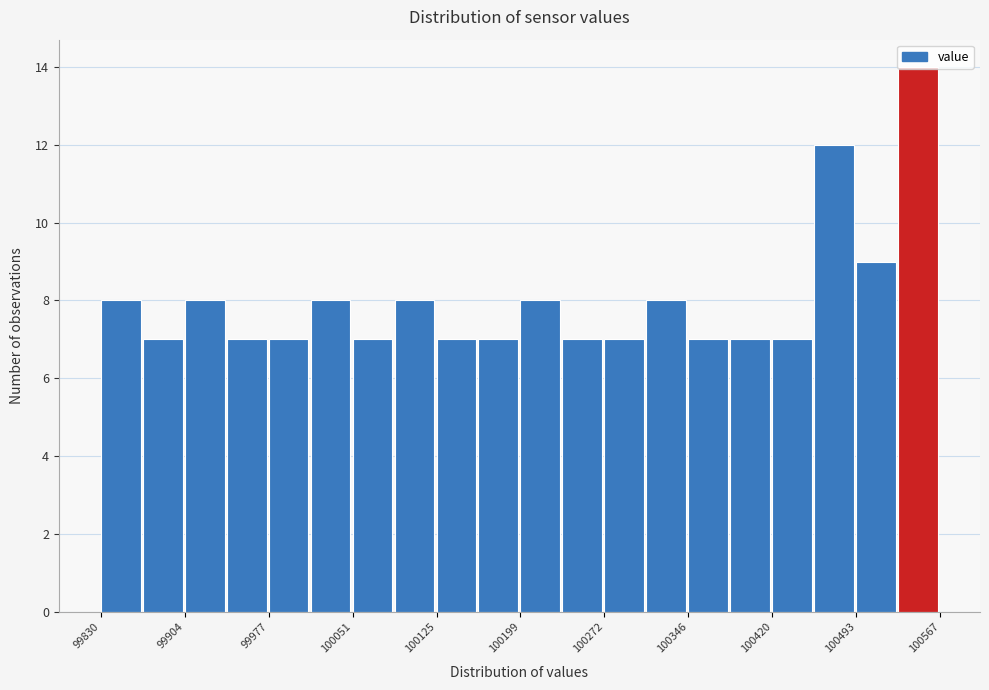

Around what value on the x-axis is the tallest bar? Give the approximate position of its centre, as read against the axis.

100550